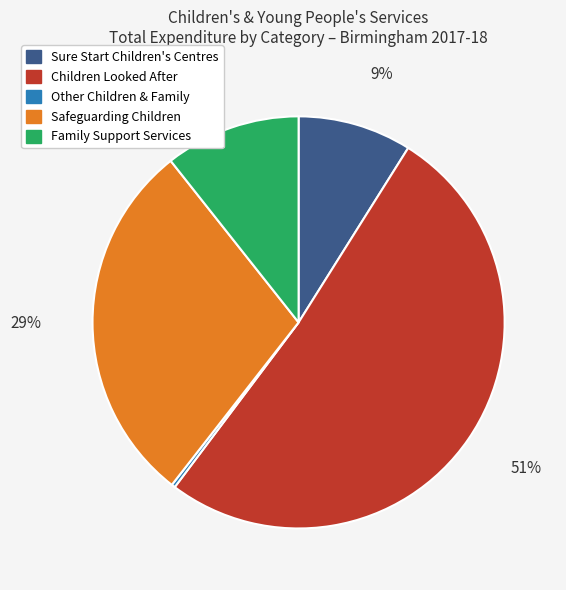

Is it true that Sure Start Children's Centres is 18% of the pie?

False